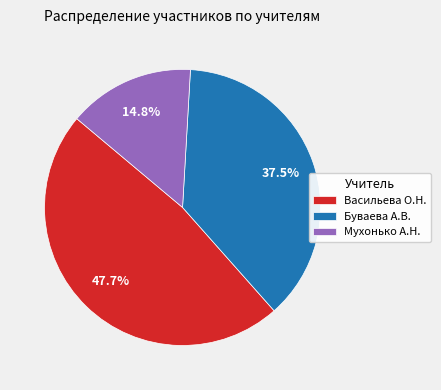

What is the smallest slice in the pie chart?

Мухонько А.Н.